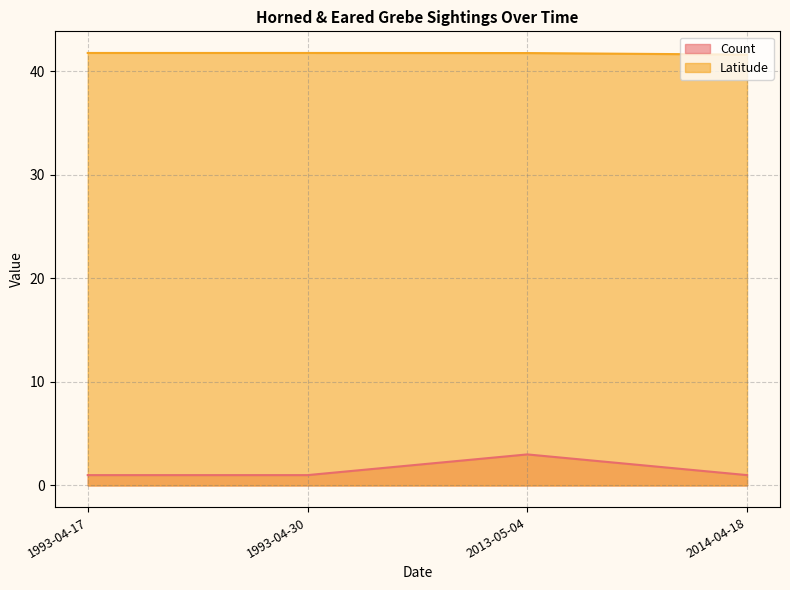

What is the smallest value displayed?

1.0